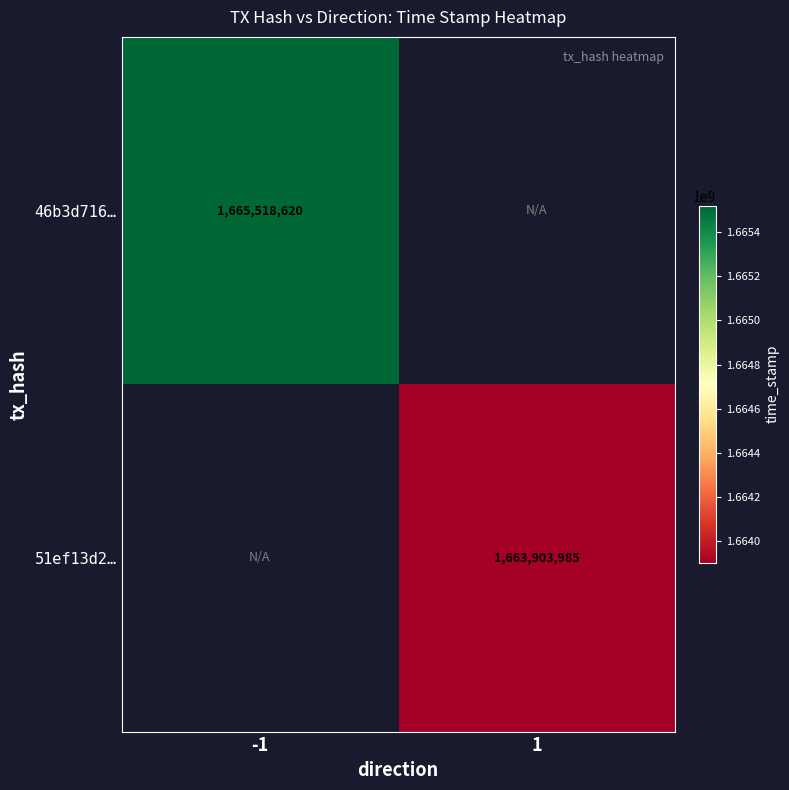

True or false: 46b3d716… has a value of 1665518620 at -1.

True